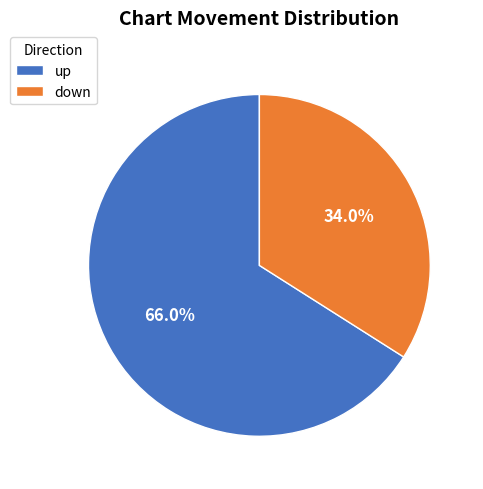

Which category has the biggest portion of the pie?

up